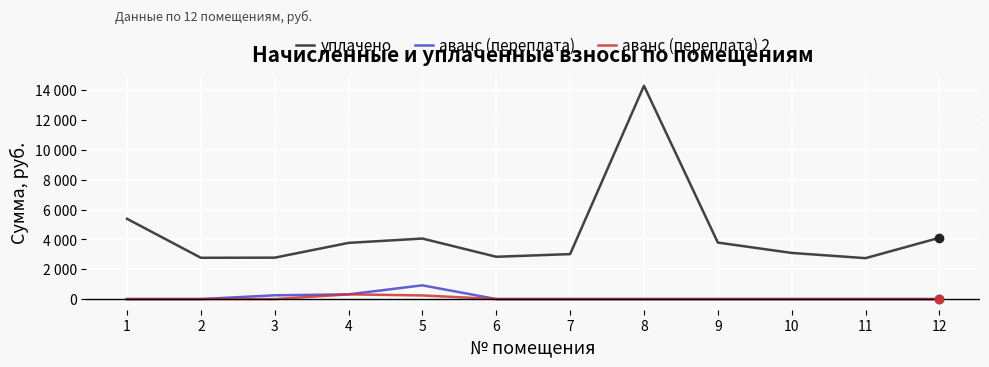

How many values in the аванс (переплата) 2 series exceed 0?

2